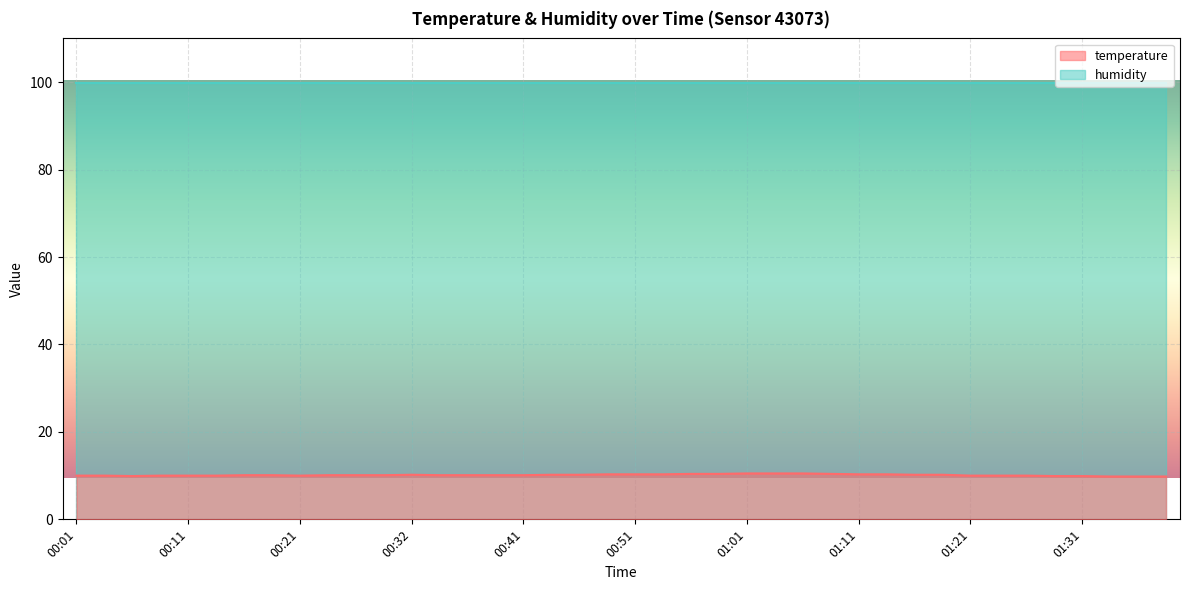

How many data points are less than 10?

6